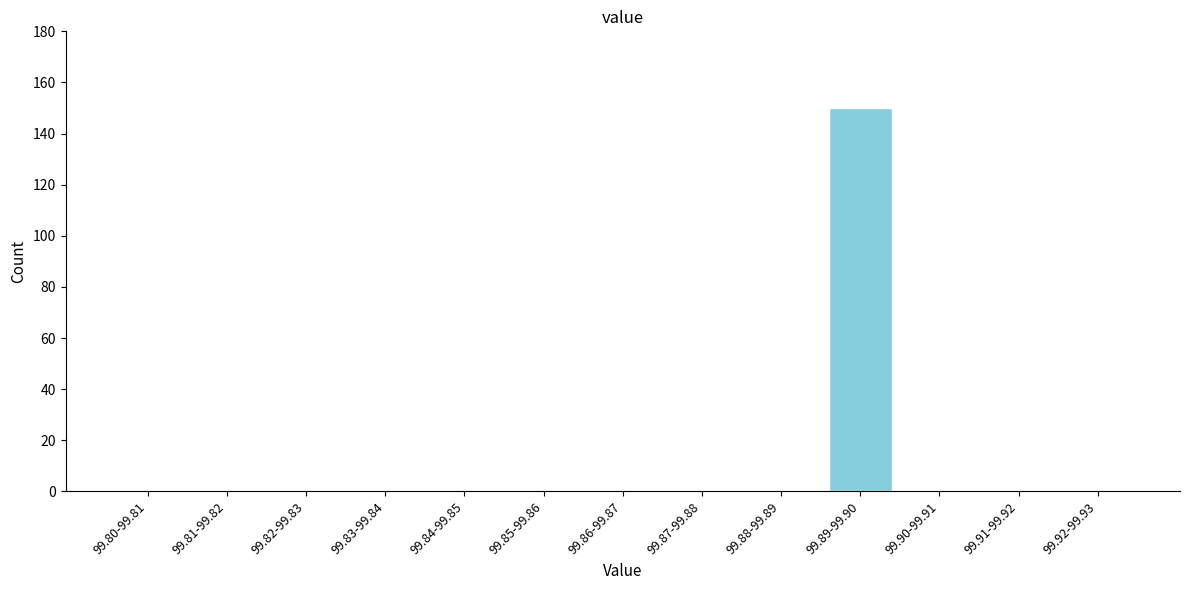

Reading left to right, what are all the values shown in this chart?

99.80-99.81=0	99.81-99.82=0	99.82-99.83=0	99.83-99.84=0	99.84-99.85=0	99.85-99.86=0	99.86-99.87=0	99.87-99.88=0	99.88-99.89=0	99.89-99.90=150	99.90-99.91=0	99.91-99.92=0	99.92-99.93=0